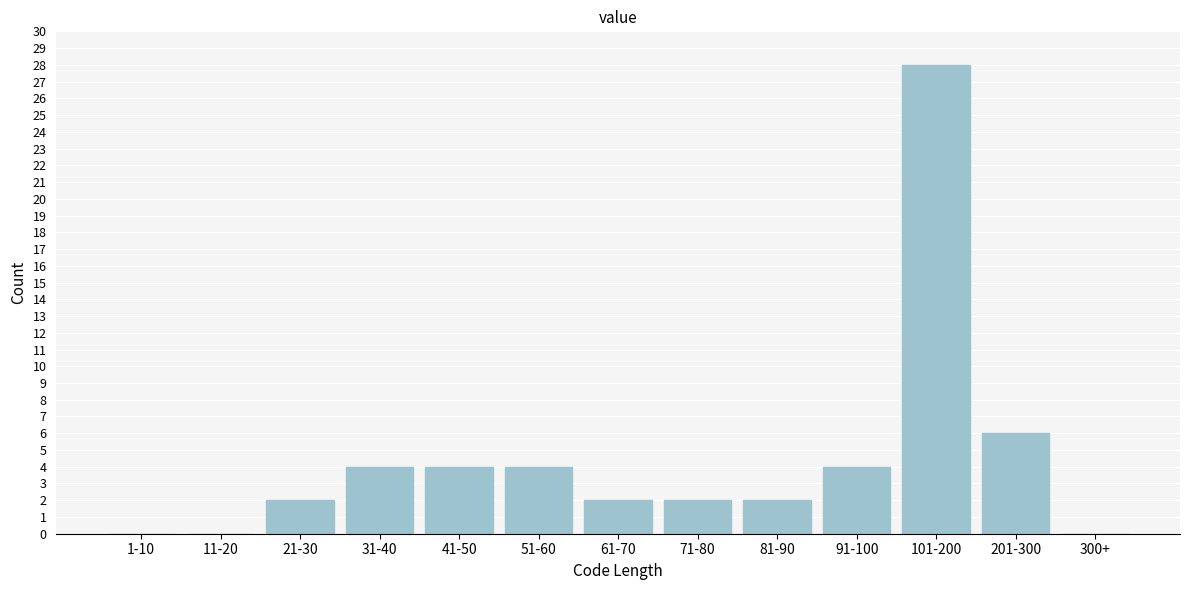

Reading right to left, list all the values displayed in this chart.

300+=0	201-300=6	101-200=28	91-100=4	81-90=2	71-80=2	61-70=2	51-60=4	41-50=4	31-40=4	21-30=2	11-20=0	1-10=0